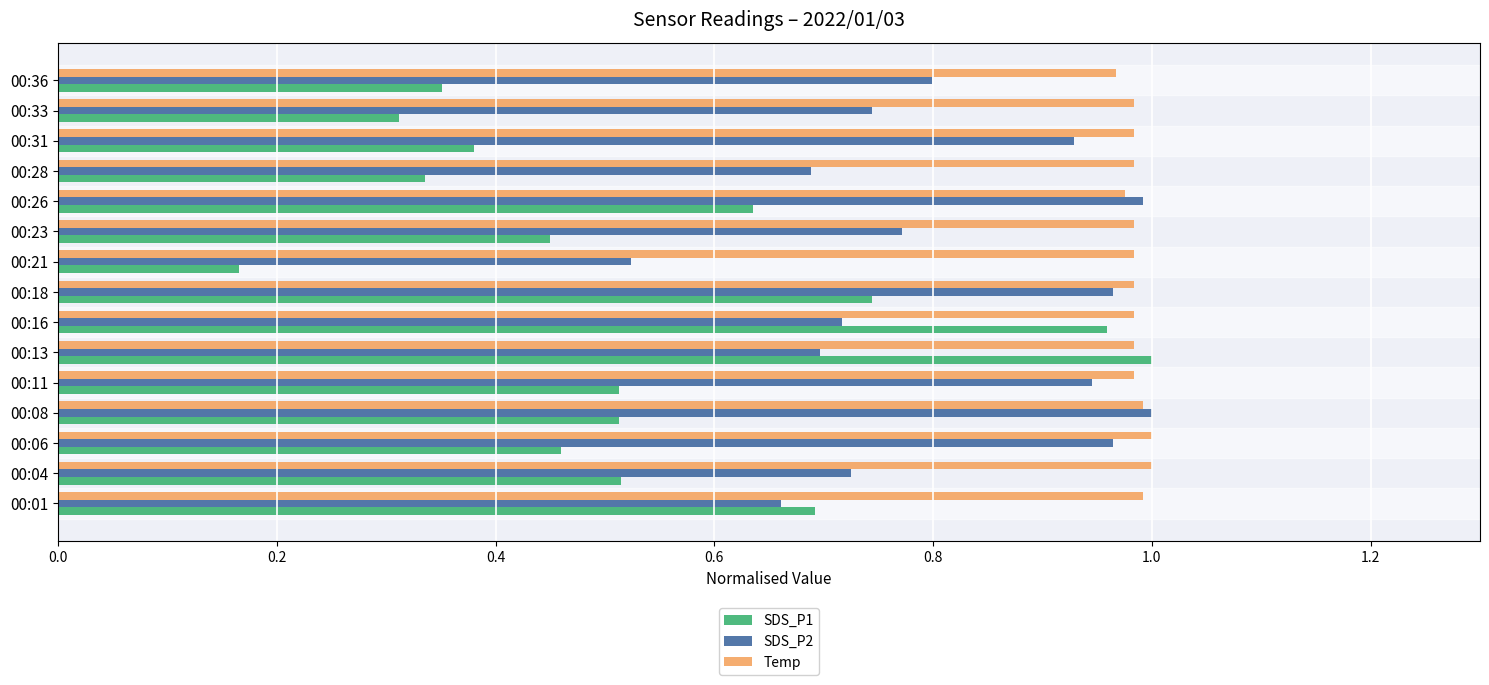

At which label does SDS_P2 reach its minimum?

00:21